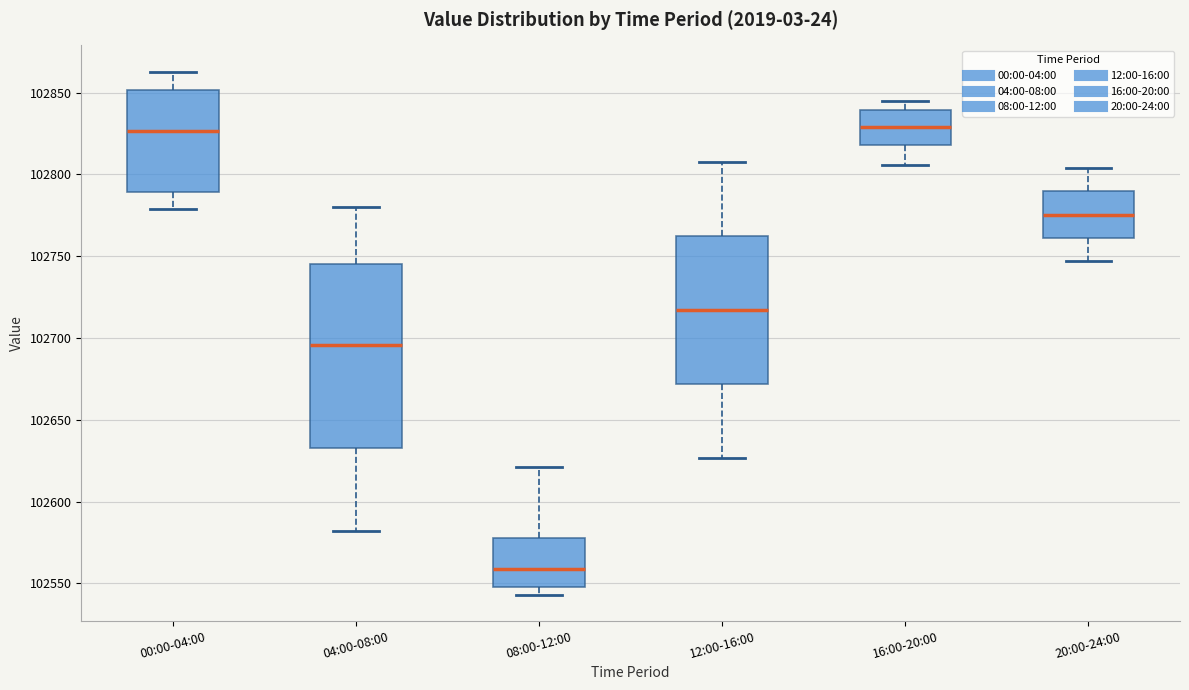

Reading left to right, read every box against the y-axis: the position of its median line, the range the box covers, and the ends of its whiskers. The values are not printed on the chart, so give them approximately, as read against the axis.

00:00-04:00: median 102825, box 102790 to 102850, whiskers 102780 to 102865
04:00-08:00: median 102695, box 102635 to 102745, whiskers 102580 to 102780
08:00-12:00: median 102560, box 102550 to 102575, whiskers 102545 to 102620
12:00-16:00: median 102715, box 102670 to 102760, whiskers 102625 to 102810
16:00-20:00: median 102830, box 102820 to 102840, whiskers 102805 to 102845
20:00-24:00: median 102775, box 102760 to 102790, whiskers 102745 to 102805